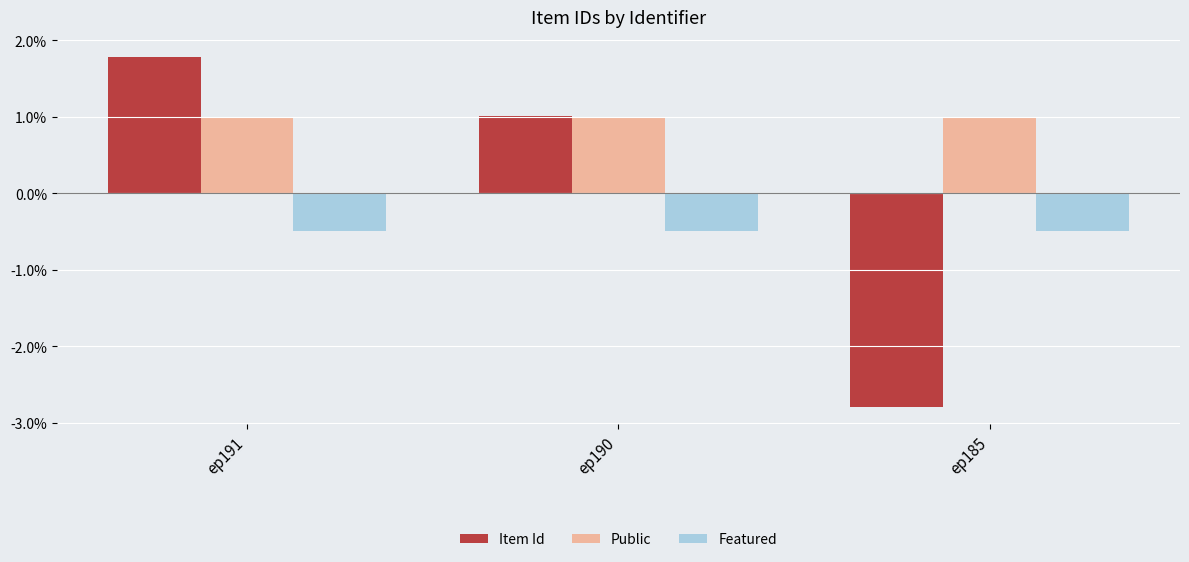

What is the greatest value displayed?

1.8